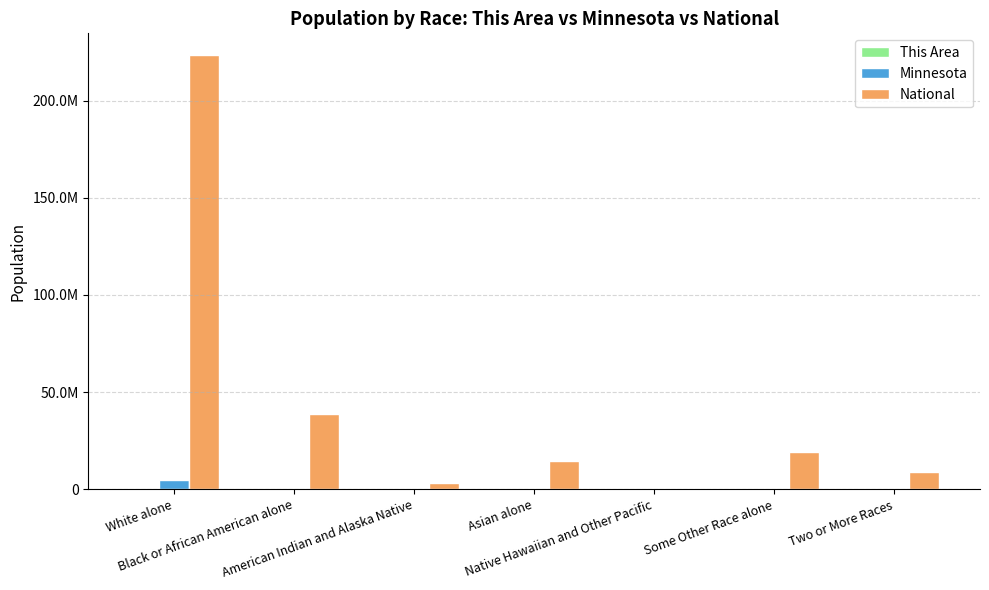

Does the chart contain stacked bars?

No